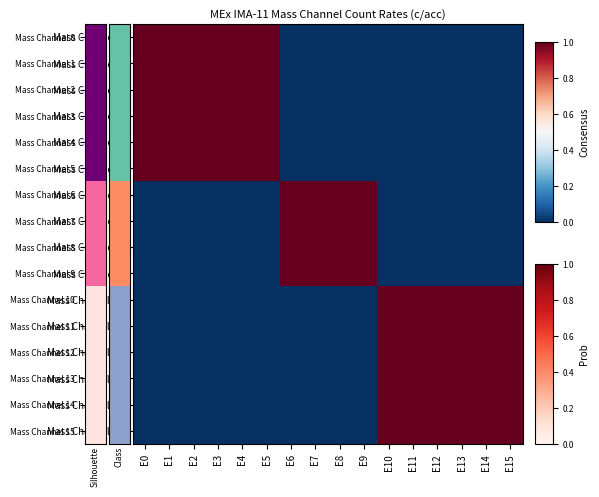

Reading left to right, transcribe all the data shown in this chart.

Mass Channel 0: E0=1	E1=1	E2=1	E3=1	E4=1	E5=1	E6=0	E7=0	E8=0	E9=0	E10=0	E11=0	E12=0	E13=0	E14=0	E15=0
Mass Channel 1: E0=1	E1=1	E2=1	E3=1	E4=1	E5=1	E6=0	E7=0	E8=0	E9=0	E10=0	E11=0	E12=0	E13=0	E14=0	E15=0
Mass Channel 2: E0=1	E1=1	E2=1	E3=1	E4=1	E5=1	E6=0	E7=0	E8=0	E9=0	E10=0	E11=0	E12=0	E13=0	E14=0	E15=0
Mass Channel 3: E0=1	E1=1	E2=1	E3=1	E4=1	E5=1	E6=0	E7=0	E8=0	E9=0	E10=0	E11=0	E12=0	E13=0	E14=0	E15=0
Mass Channel 4: E0=1	E1=1	E2=1	E3=1	E4=1	E5=1	E6=0	E7=0	E8=0	E9=0	E10=0	E11=0	E12=0	E13=0	E14=0	E15=0
Mass Channel 5: E0=1	E1=1	E2=1	E3=1	E4=1	E5=1	E6=0	E7=0	E8=0	E9=0	E10=0	E11=0	E12=0	E13=0	E14=0	E15=0
Mass Channel 6: E0=0	E1=0	E2=0	E3=0	E4=0	E5=0	E6=1	E7=1	E8=1	E9=1	E10=0	E11=0	E12=0	E13=0	E14=0	E15=0
Mass Channel 7: E0=0	E1=0	E2=0	E3=0	E4=0	E5=0	E6=1	E7=1	E8=1	E9=1	E10=0	E11=0	E12=0	E13=0	E14=0	E15=0
Mass Channel 8: E0=0	E1=0	E2=0	E3=0	E4=0	E5=0	E6=1	E7=1	E8=1	E9=1	E10=0	E11=0	E12=0	E13=0	E14=0	E15=0
Mass Channel 9: E0=0	E1=0	E2=0	E3=0	E4=0	E5=0	E6=1	E7=1	E8=1	E9=1	E10=0	E11=0	E12=0	E13=0	E14=0	E15=0
Mass Channel 10: E0=0	E1=0	E2=0	E3=0	E4=0	E5=0	E6=0	E7=0	E8=0	E9=0	E10=1	E11=1	E12=1	E13=1	E14=1	E15=1
Mass Channel 11: E0=0	E1=0	E2=0	E3=0	E4=0	E5=0	E6=0	E7=0	E8=0	E9=0	E10=1	E11=1	E12=1	E13=1	E14=1	E15=1
Mass Channel 12: E0=0	E1=0	E2=0	E3=0	E4=0	E5=0	E6=0	E7=0	E8=0	E9=0	E10=1	E11=1	E12=1	E13=1	E14=1	E15=1
Mass Channel 13: E0=0	E1=0	E2=0	E3=0	E4=0	E5=0	E6=0	E7=0	E8=0	E9=0	E10=1	E11=1	E12=1	E13=1	E14=1	E15=1
Mass Channel 14: E0=0	E1=0	E2=0	E3=0	E4=0	E5=0	E6=0	E7=0	E8=0	E9=0	E10=1	E11=1	E12=1	E13=1	E14=1	E15=1
Mass Channel 15: E0=0	E1=0	E2=0	E3=0	E4=0	E5=0	E6=0	E7=0	E8=0	E9=0	E10=1	E11=1	E12=1	E13=1	E14=1	E15=1